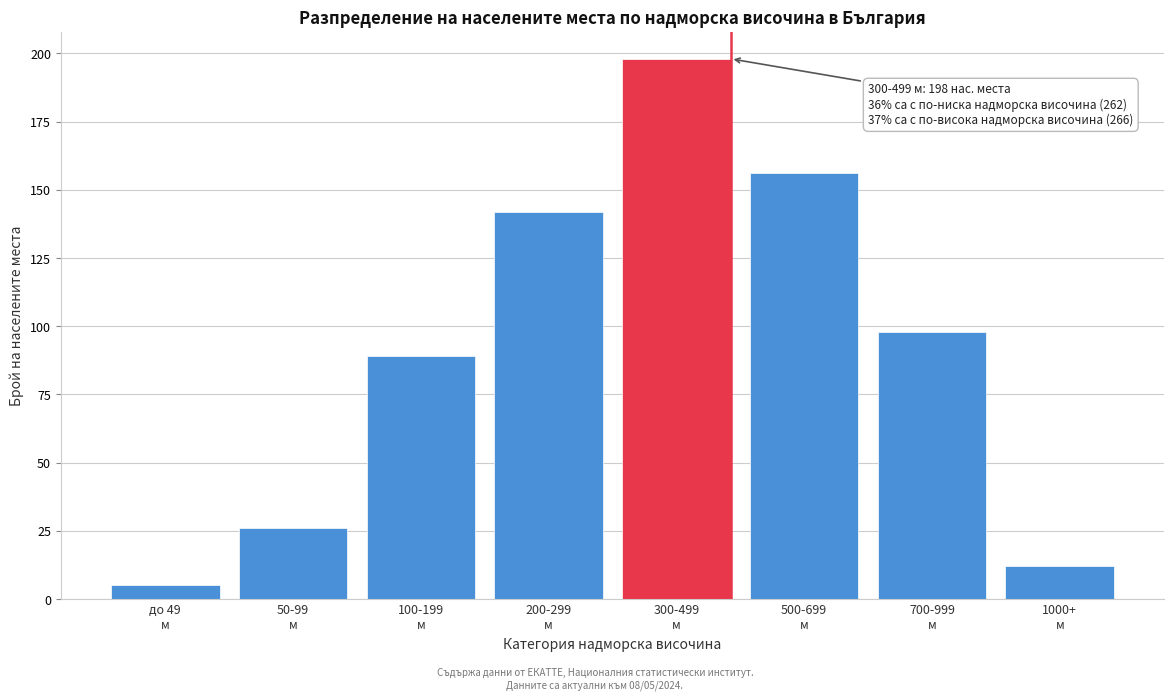

Reading right to left, list all the values displayed in this chart.

12	98	156	198	142	89	26	5